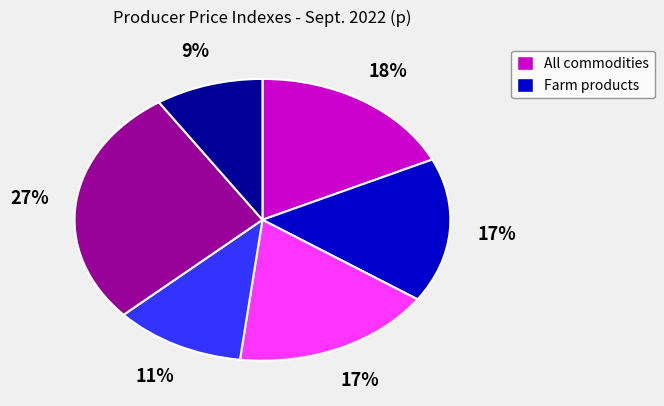

Does any single category account for the majority?

No